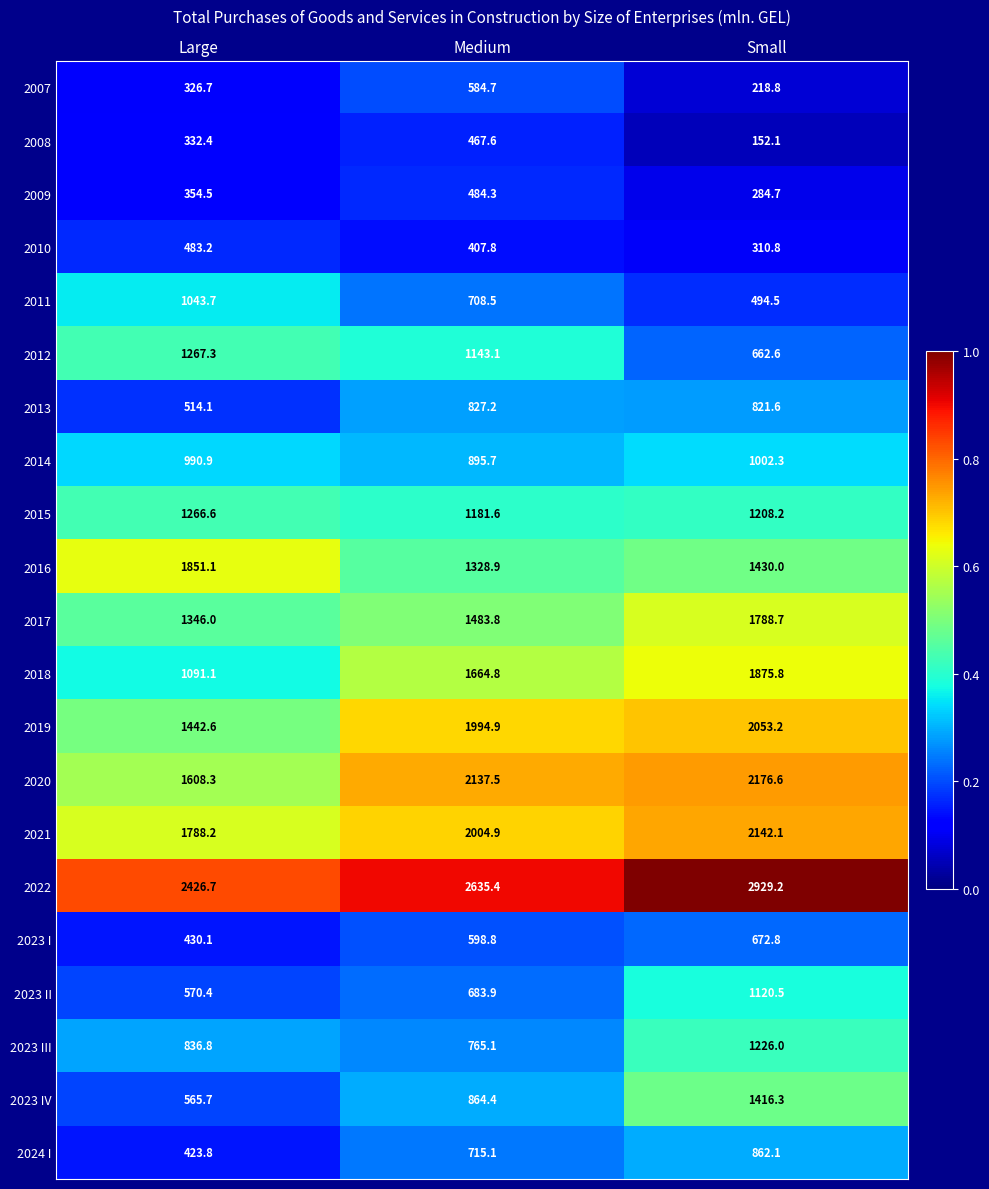

At which category is the sum across all series the highest?

Small